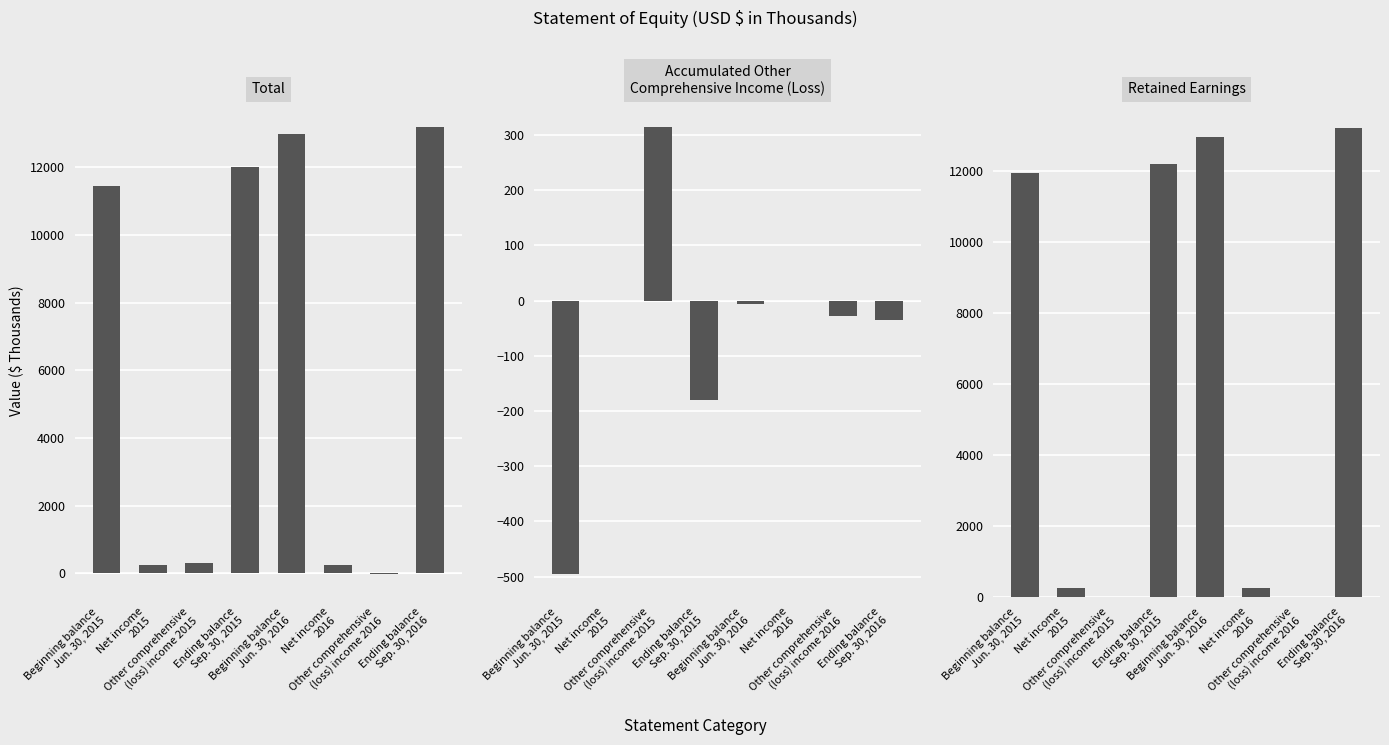

Where is Total nearest to the value 6584?

Beginning balance
Jun. 30, 2015